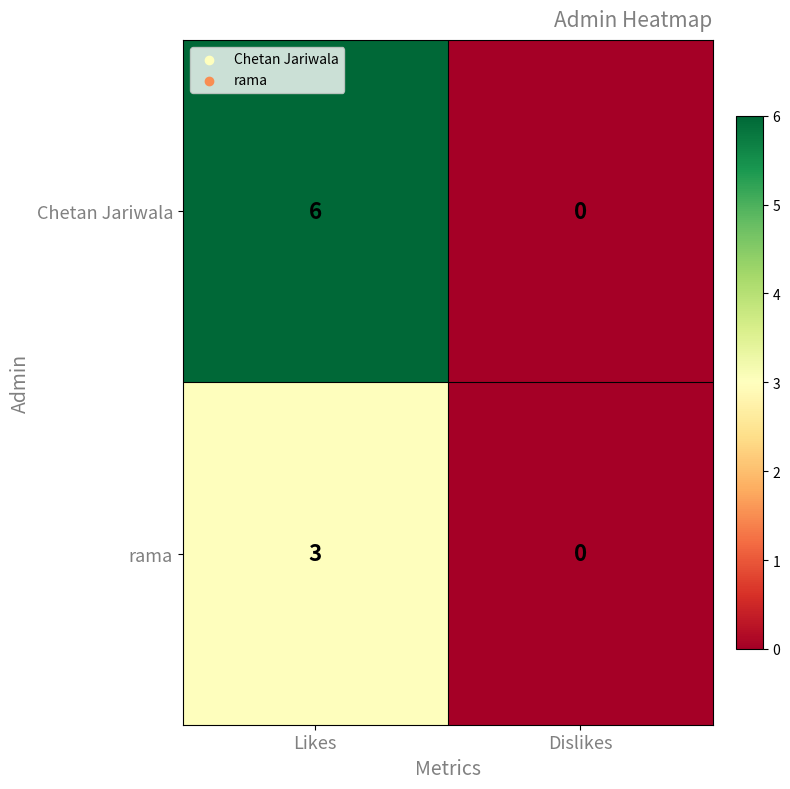

Reading left to right, what are all the values shown in this chart?

Chetan Jariwala: 6	0
rama: 3	0